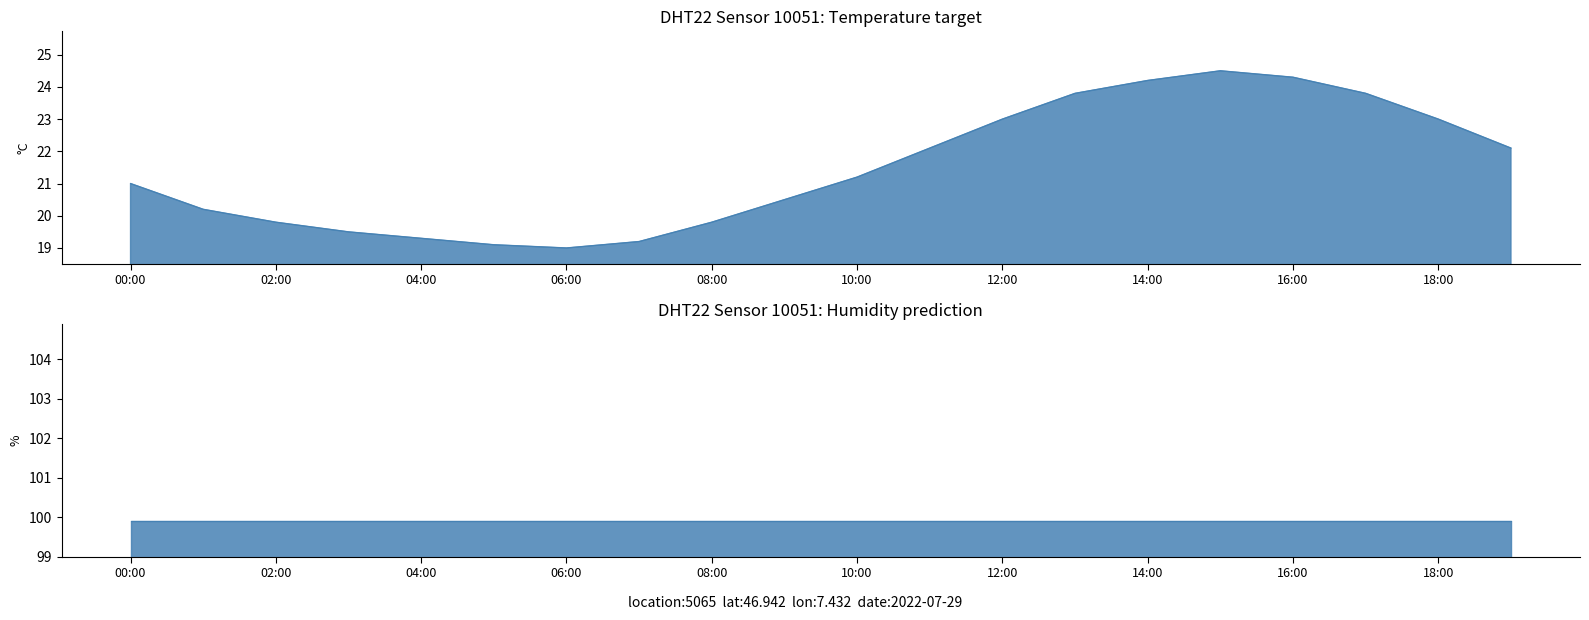

True or false: the data shows 24.5 at 15.

True